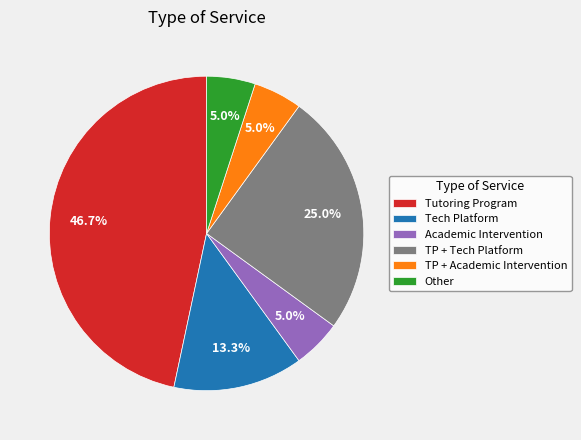

Combined, do TP + Academic Intervention and Academic Intervention account for over 50%?

No